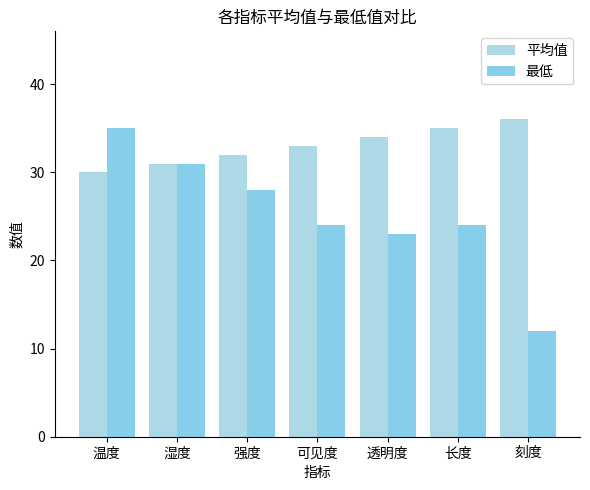

Reading left to right, extract all data points from this chart.

平均值: 温度=30	湿度=31	强度=32	可见度=33	透明度=34	长度=35	刻度=36
最低: 温度=35	湿度=31	强度=28	可见度=24	透明度=23	长度=24	刻度=12